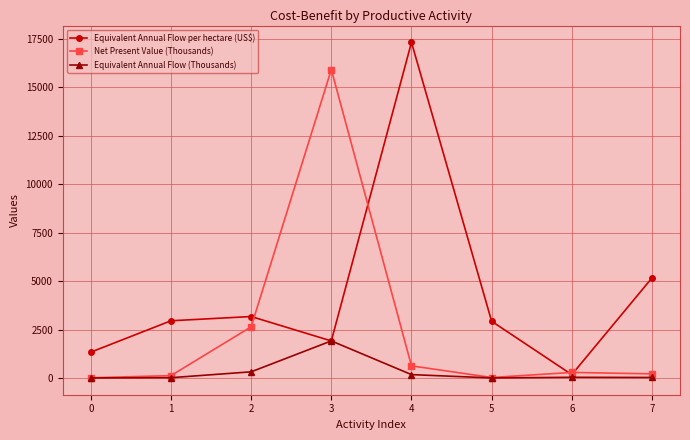

True or false: Equivalent Annual Flow (Thousands) has more than 0 points higher than both neighbors.

True